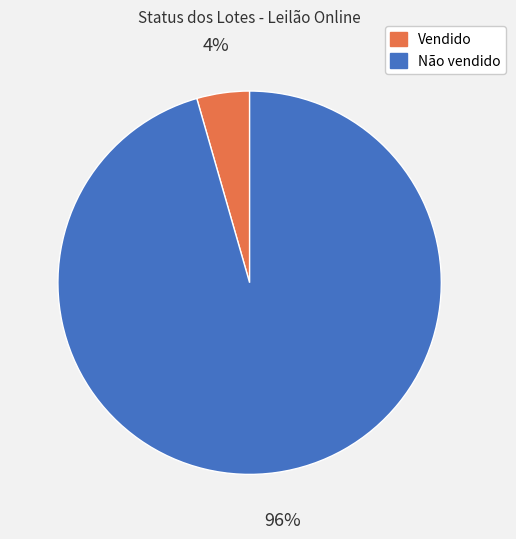

To the nearest percent, what percentage of the pie is Vendido?

4%